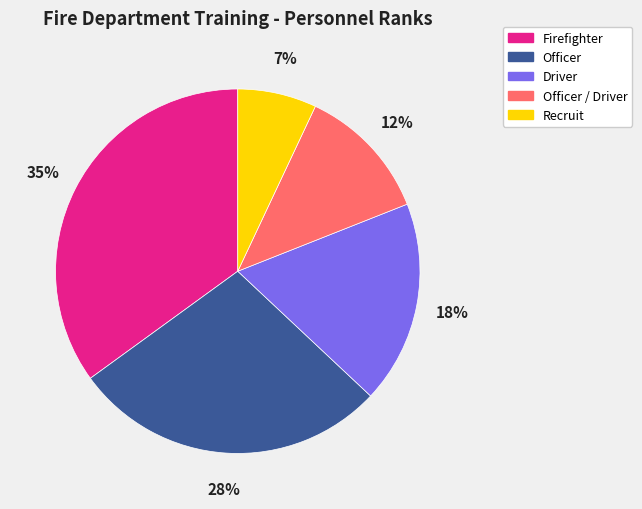

How many slices are in this pie chart?

5